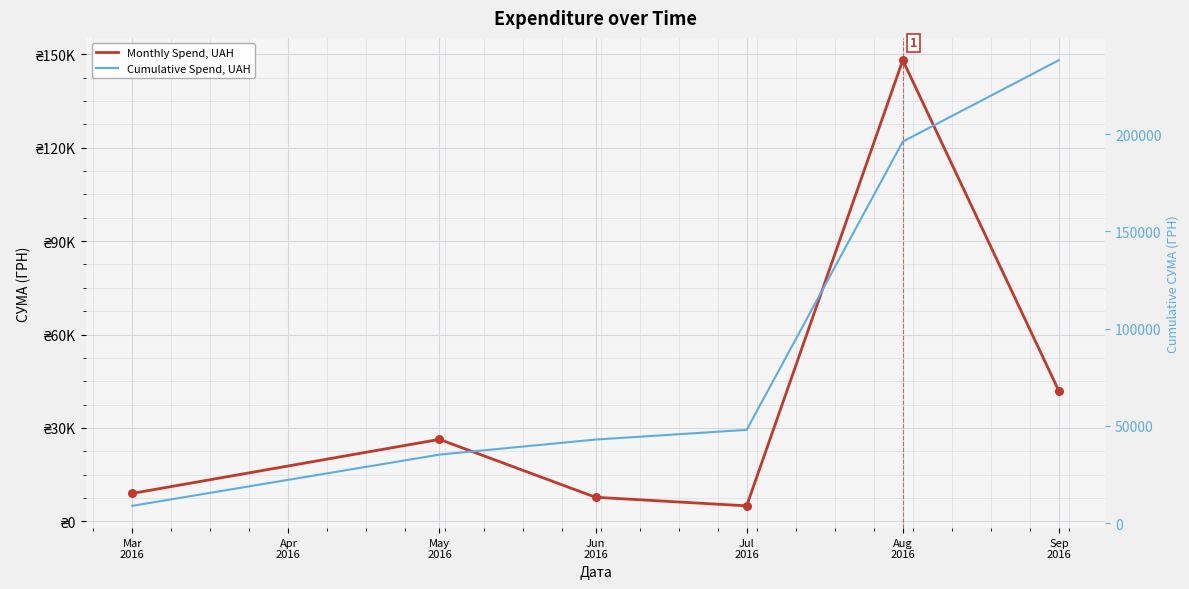

Which series has the largest total across all categories?

Cumulative Spend, UAH